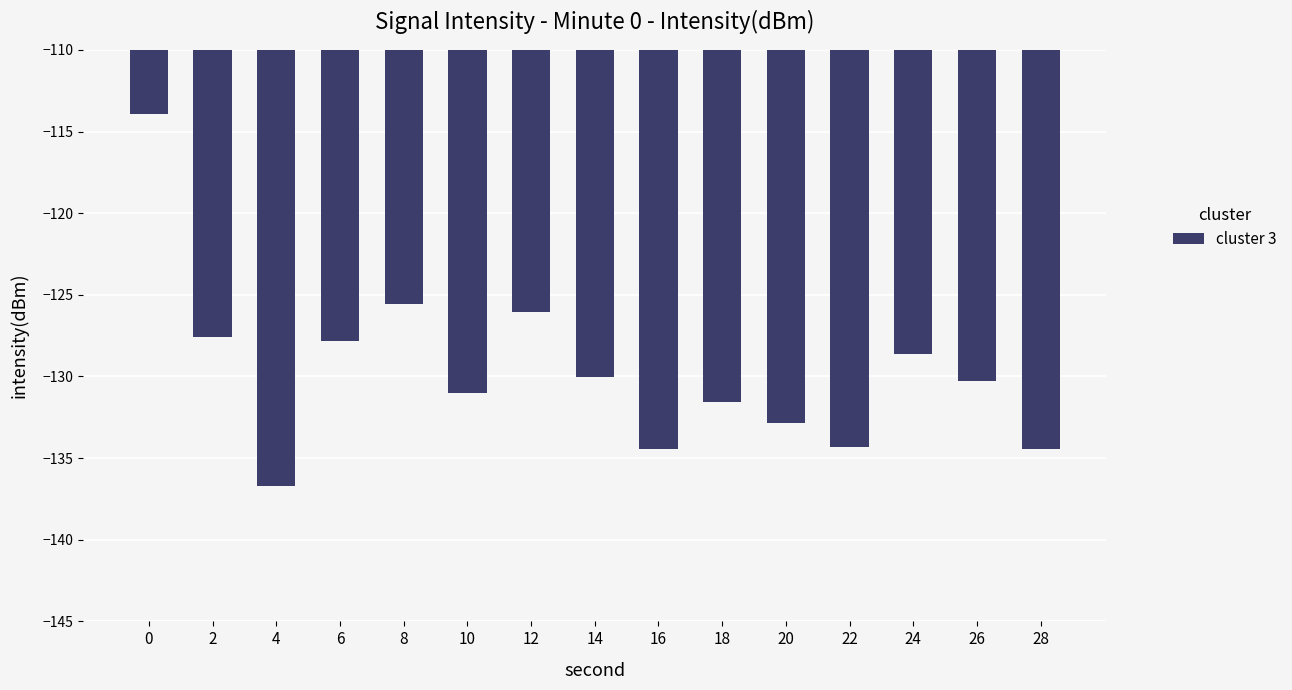

True or false: the data shows -126.1 at 12.

True